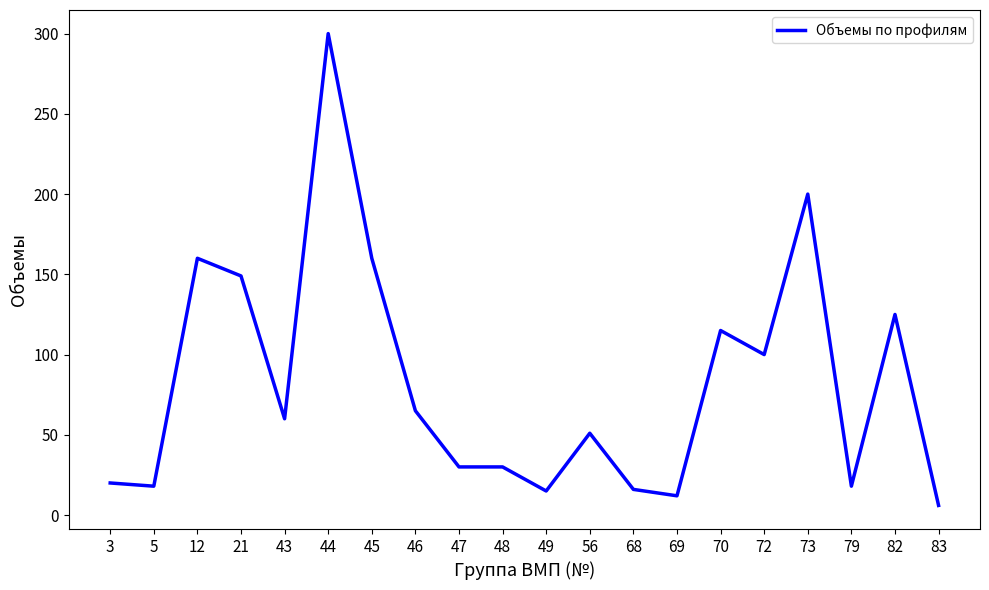

Read the value at 45.

160